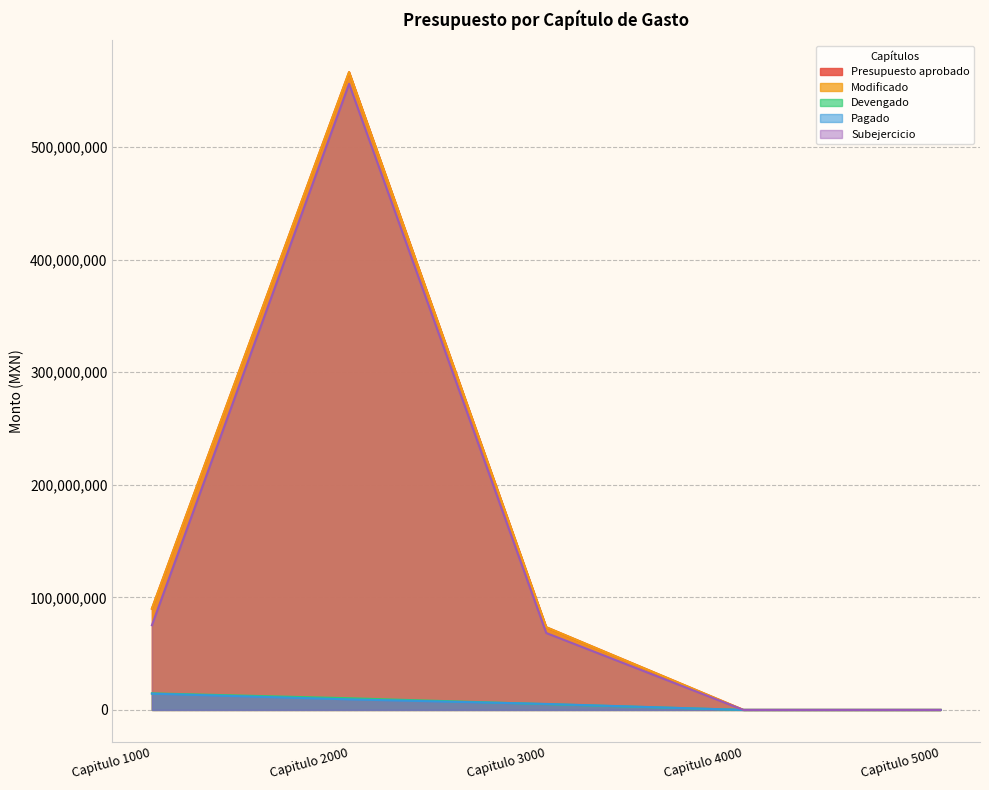

The Pagado series shows 5306691.3 at Capitulo 3000. True or false?

True